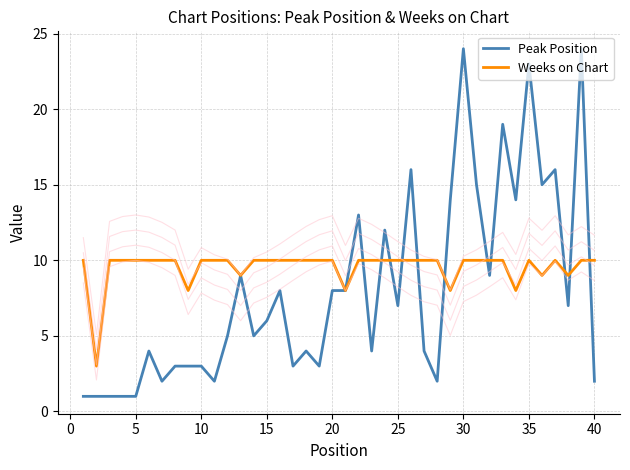

What is the lowest value of the Weeks on Chart series?

3